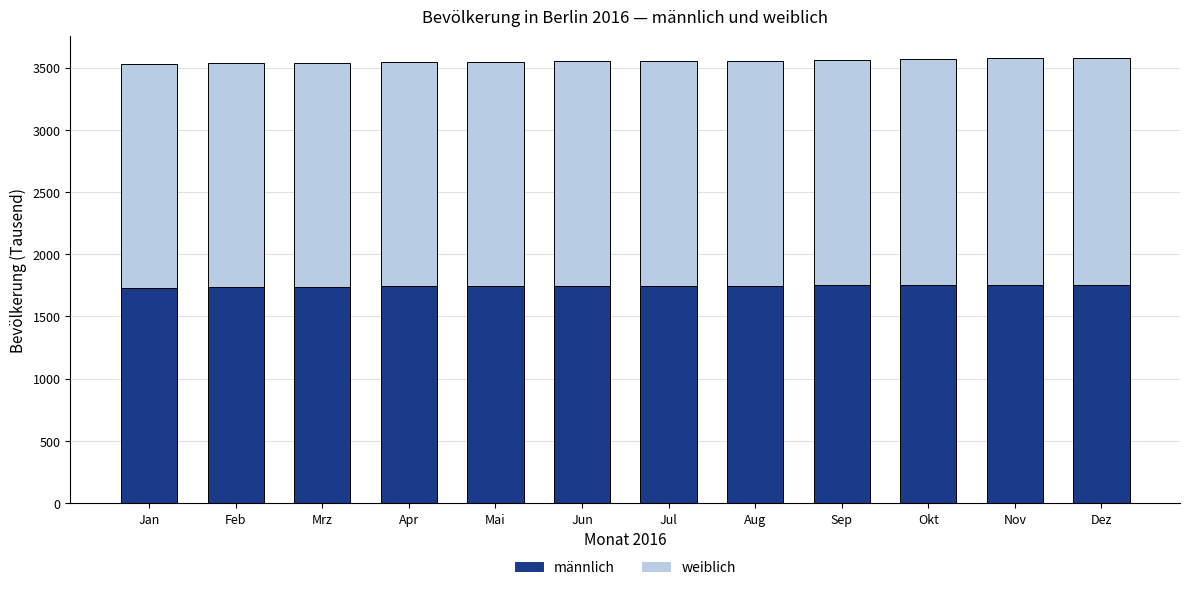

What is the total value across all series at Mai?

3547.1